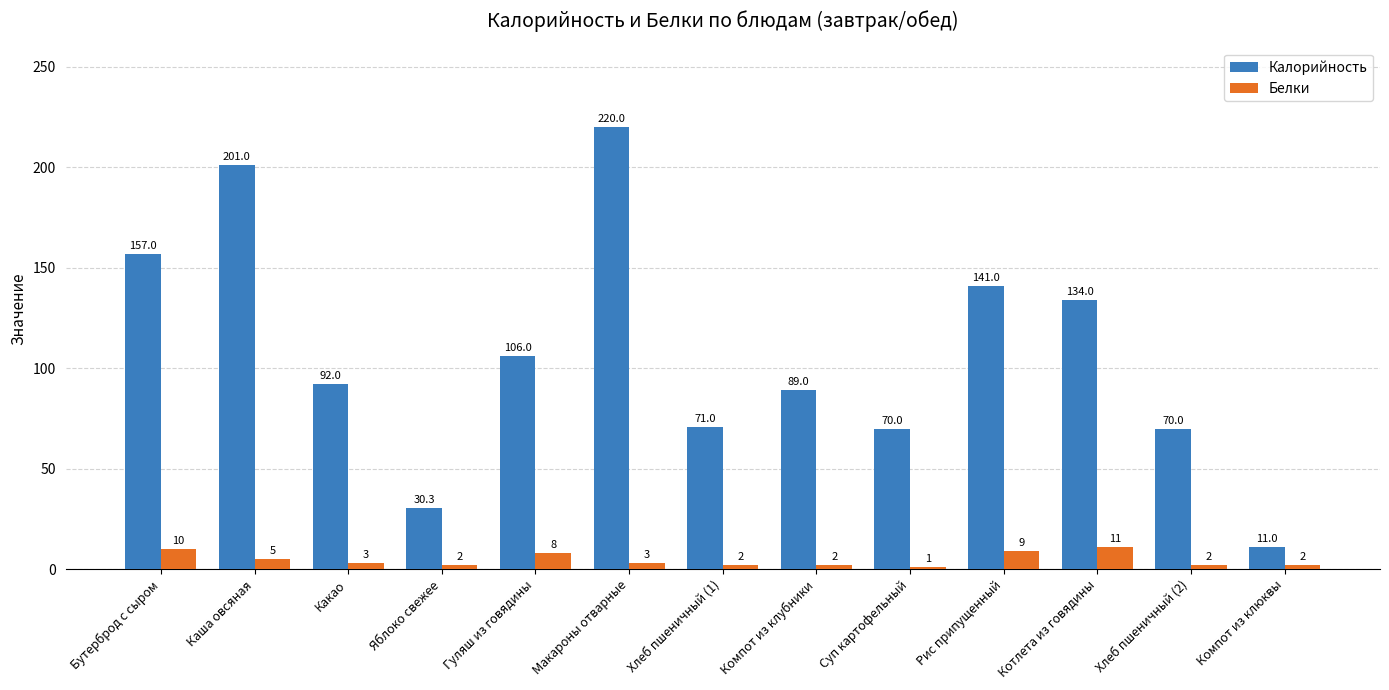

Reading right to left, list all the values displayed in this chart.

Калорийность: Компот из клюквы=11.0	Хлеб пшеничный (2)=70.0	Котлета из говядины=134.0	Рис припущенный=141.0	Суп картофельный=70.0	Компот из клубники=89.0	Хлеб пшеничный (1)=71.0	Макароны отварные=220.0	Гуляш из говядины=106.0	Яблоко свежее=30.3	Какао=92.0	Каша овсяная=201.0	Бутерброд с сыром=157.0
Белки: Компот из клюквы=2.0	Хлеб пшеничный (2)=2.0	Котлета из говядины=11.0	Рис припущенный=9.0	Суп картофельный=1.0	Компот из клубники=2.0	Хлеб пшеничный (1)=2.0	Макароны отварные=3.0	Гуляш из говядины=8.0	Яблоко свежее=2.0	Какао=3.0	Каша овсяная=5.0	Бутерброд с сыром=10.0